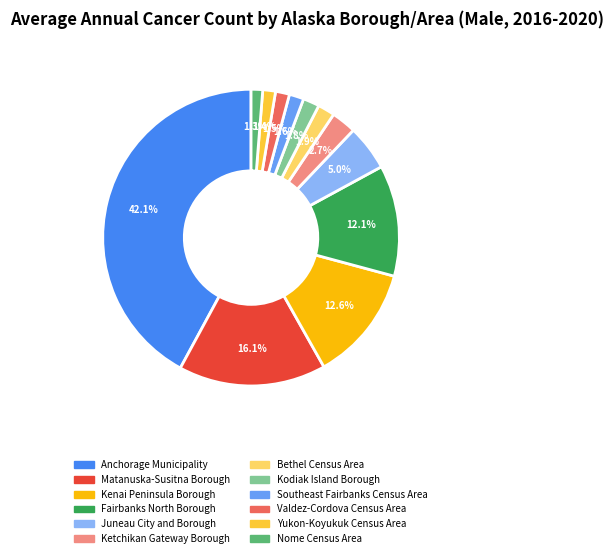

What is the total percentage of Fairbanks North Borough and Juneau City and Borough?

17.1%